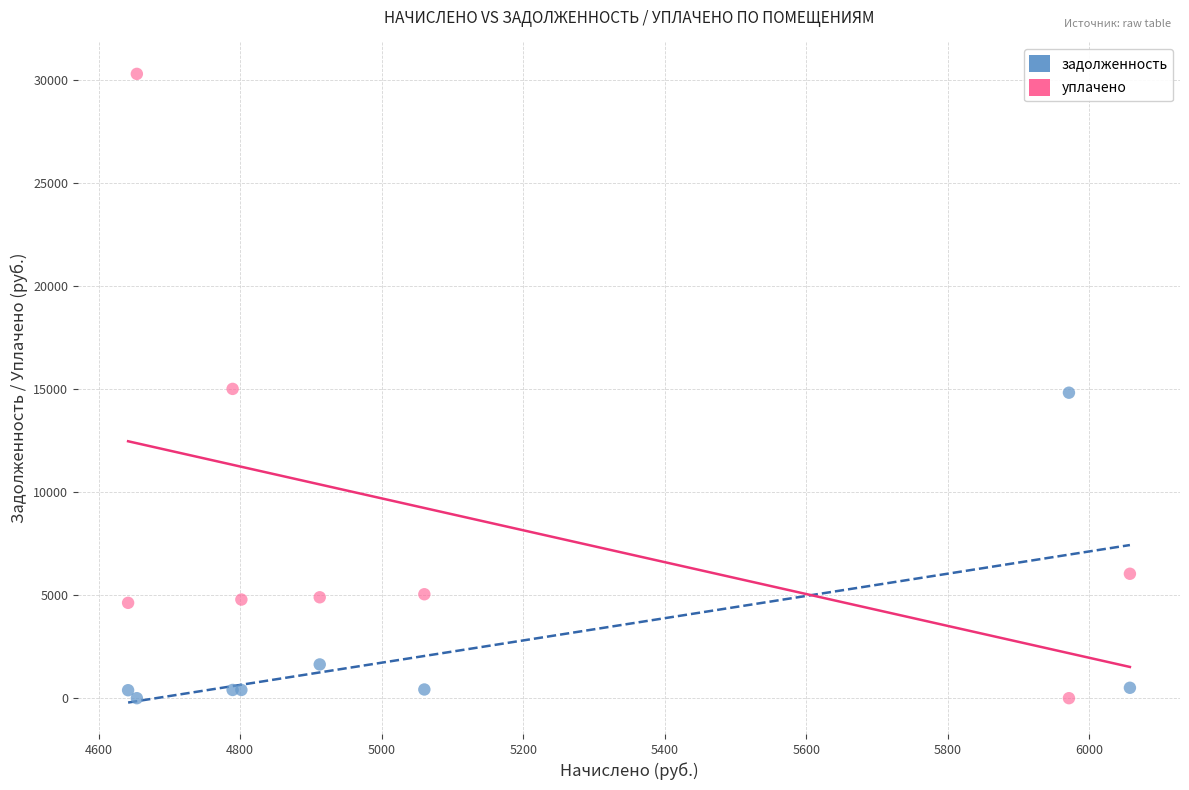

Which series contains the highest Y value?

уплачено